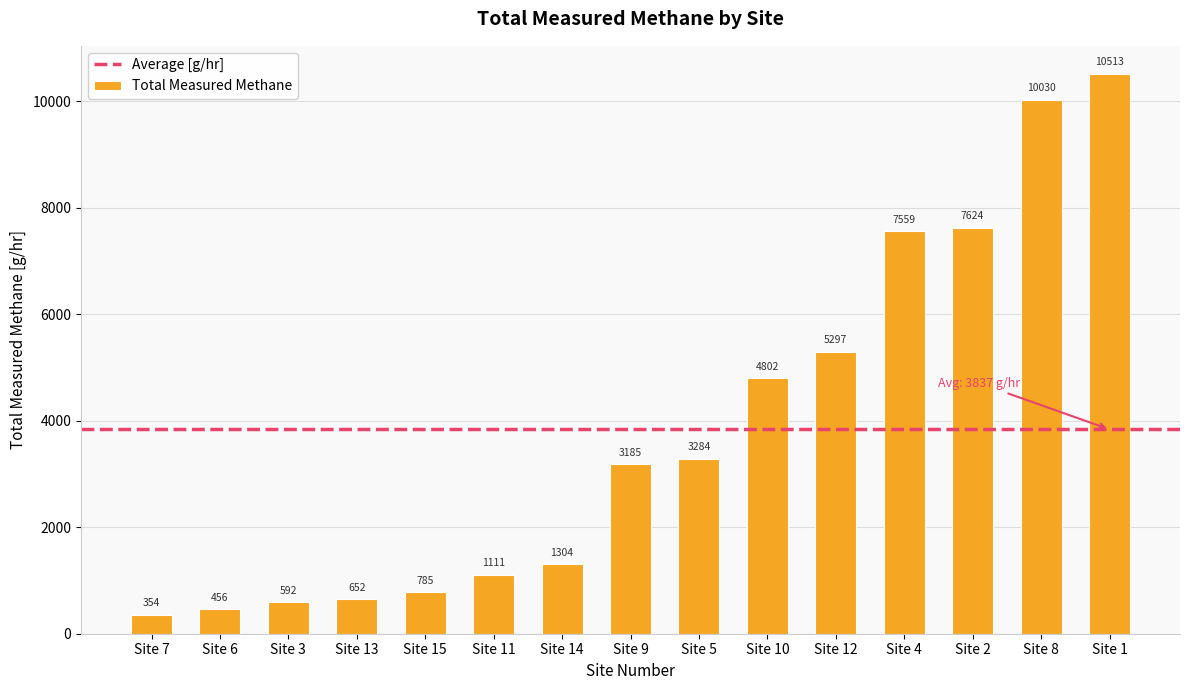

How many data points does each series have?

15